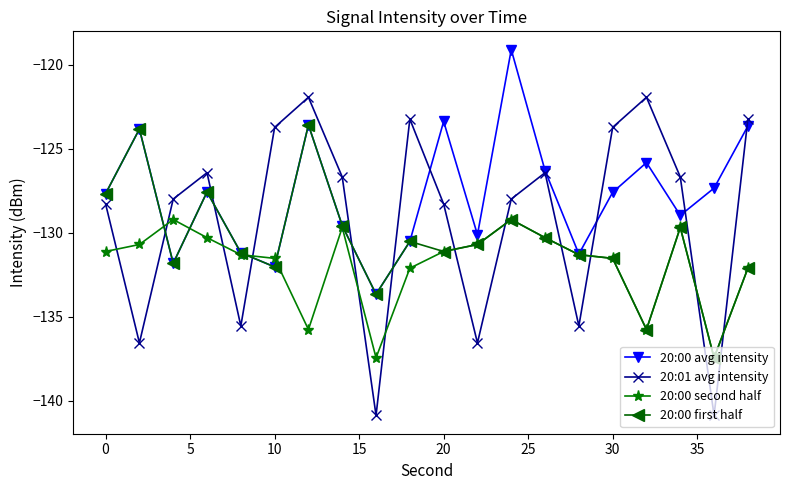

What is the value of the 20:01 avg intensity point at the 11th from the left?

-128.3